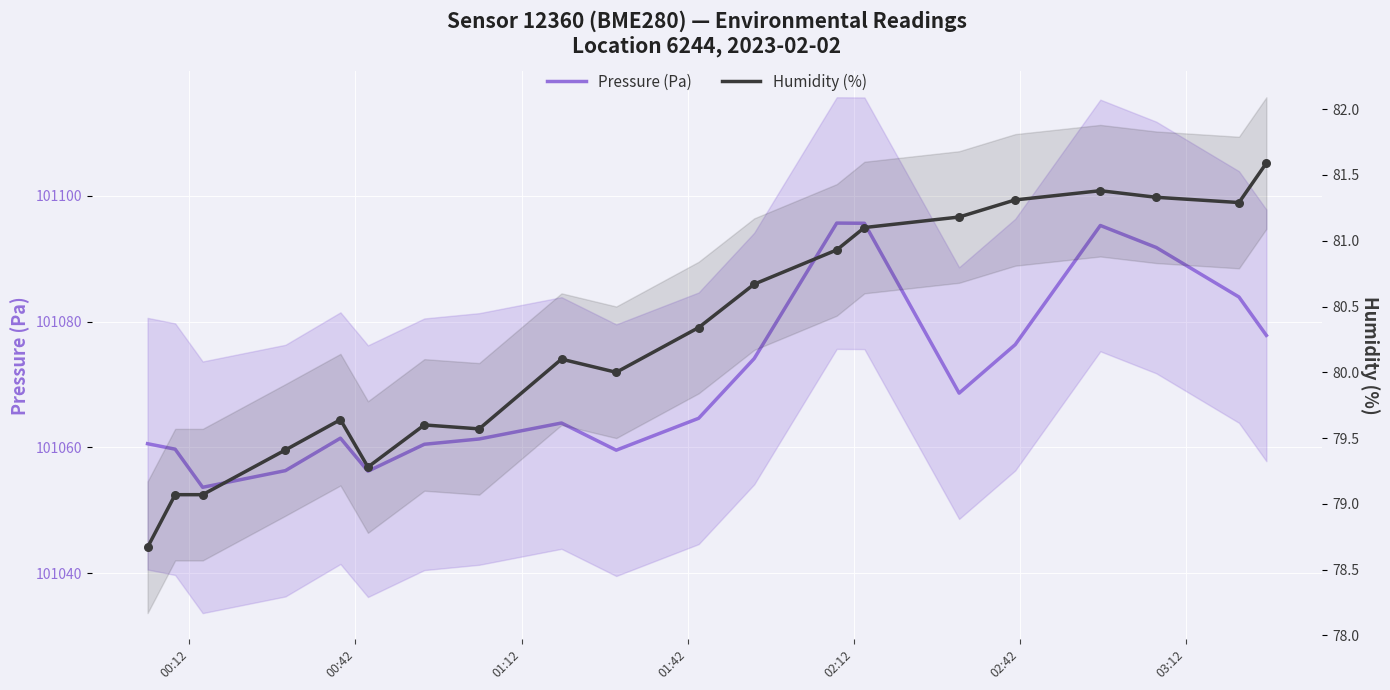

Which series contains the highest Y value?

Pressure (Pa)